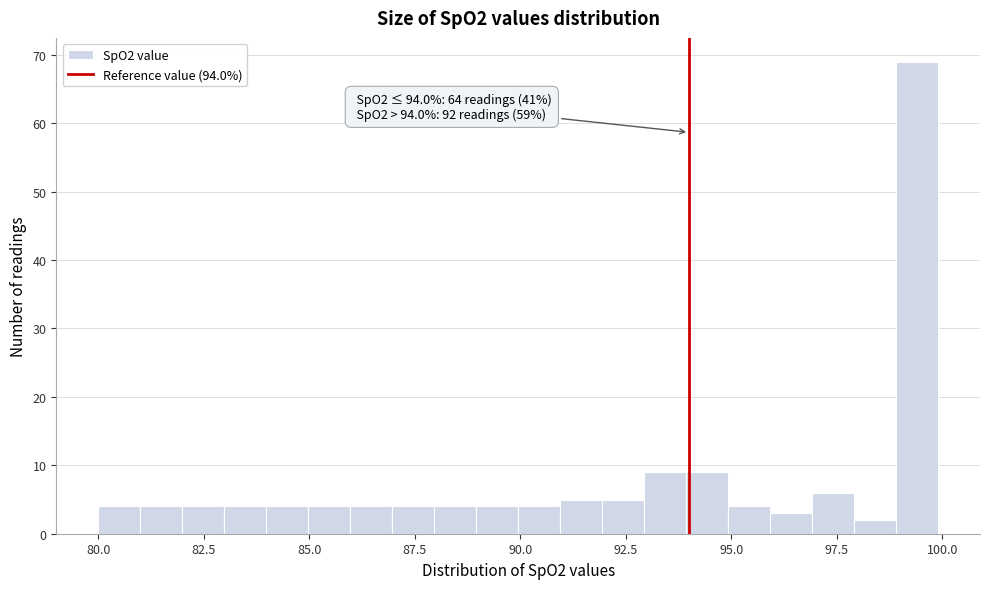

Around what value on the x-axis is the tallest bar? Give the approximate position of its centre, as read against the axis.

99.5